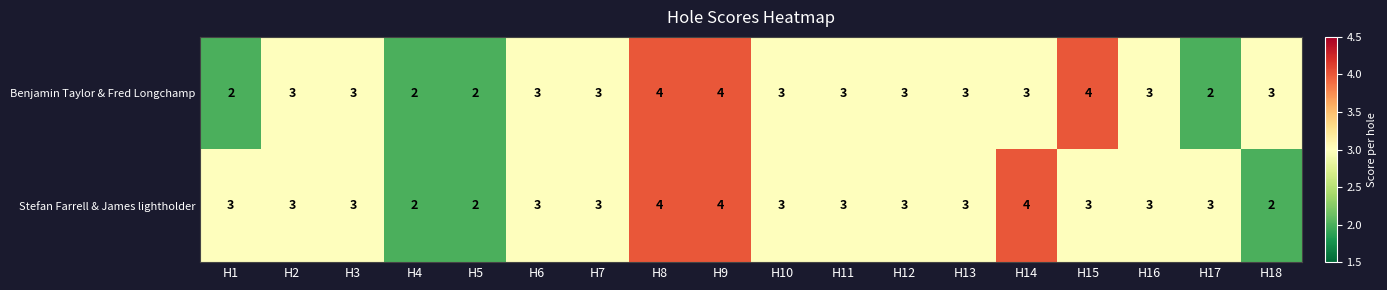

The value of Stefan Farrell & James lightholder at H11 is 3. True or false?

True